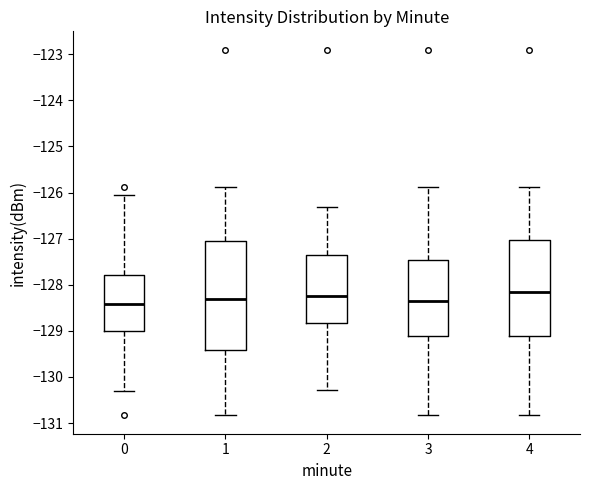

Comparing the boxes themselves (not the whiskers), which one is the tallest?

1